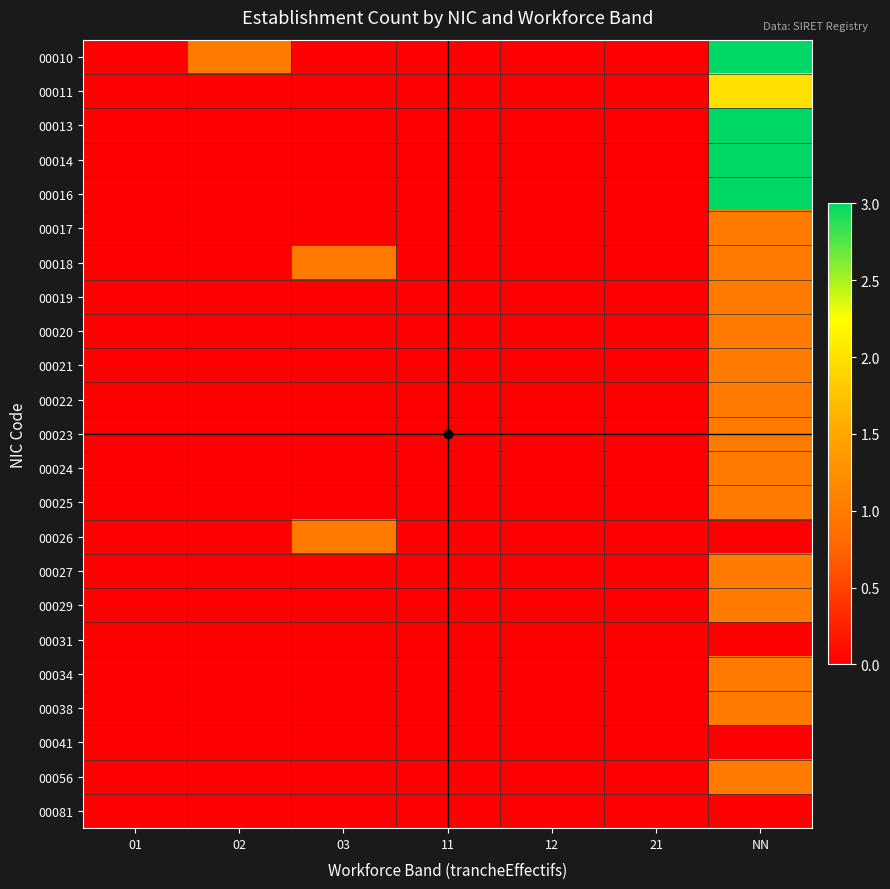

Rank the series at 21 from highest to lowest value.

00010, 00011, 00013, 00014, 00016, 00017, 00018, 00019, 00020, 00021, 00022, 00023, 00024, 00025, 00026, 00027, 00029, 00031, 00034, 00038, 00041, 00056, 00081